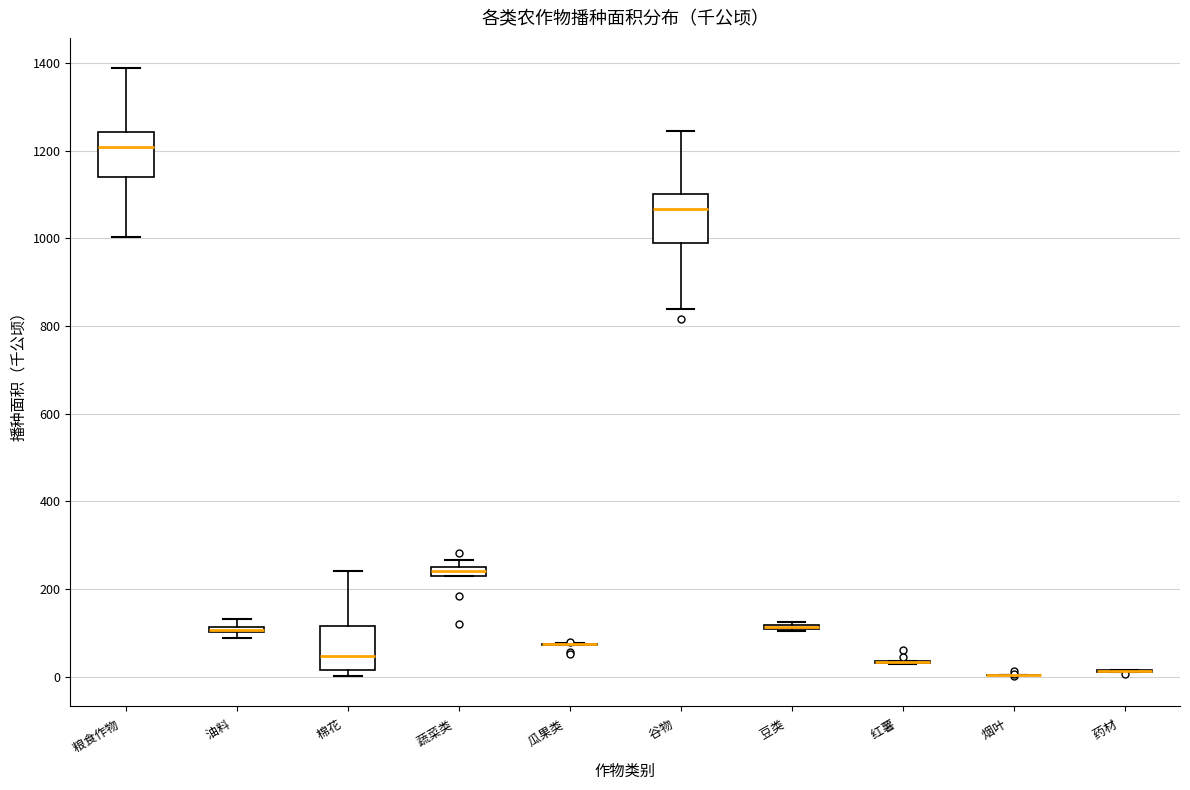

Where is the upper edge of the box for 蔬菜类 on the y-axis? The values are not printed on the chart, so give them approximately, as read against the axis.

260